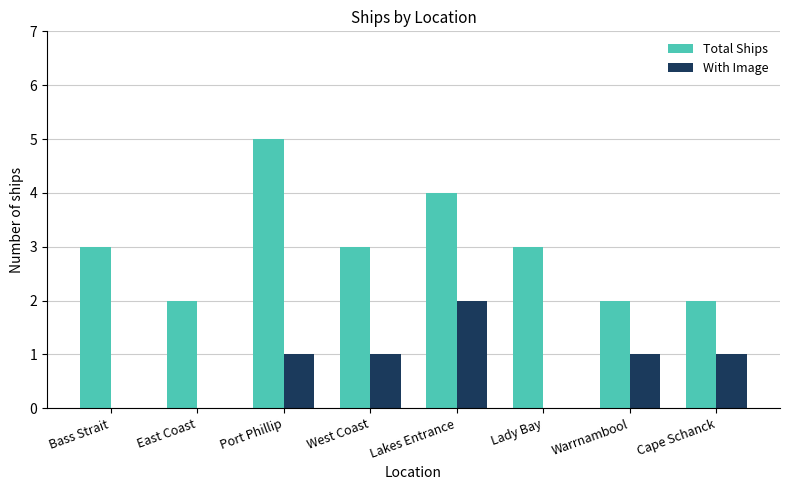

Is the value of With Image at Bass Strait greater than the value of Total Ships at Lady Bay?

No